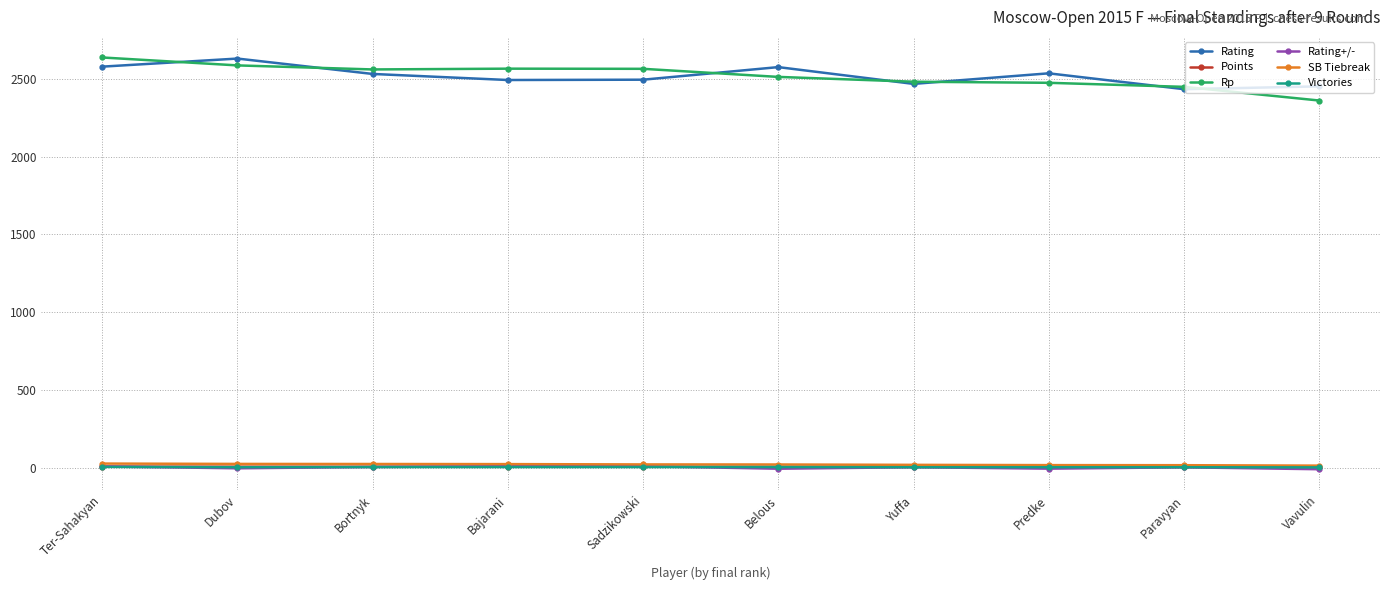

What is the label of the 10th point from the left?

Vavulin